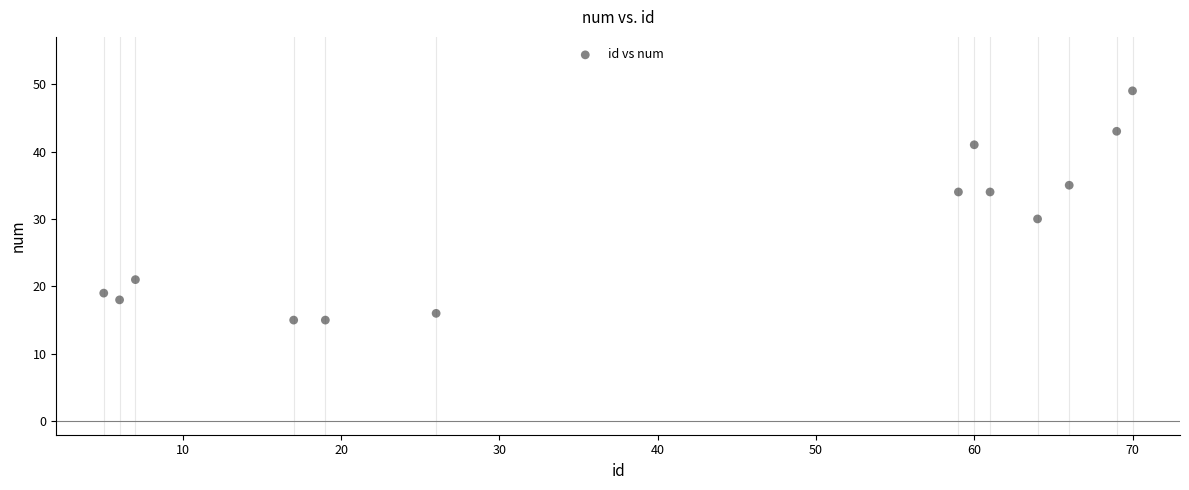

What is the range of X values (max minus min)?

65